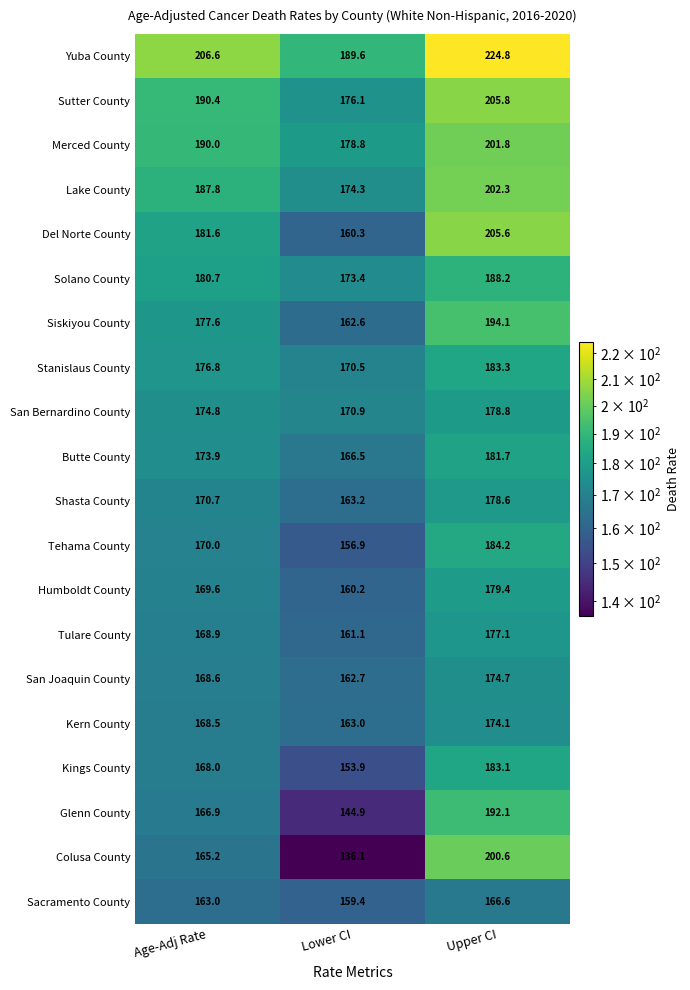

The value of Stanislaus County at Age-Adj Rate is 176.8. True or false?

True